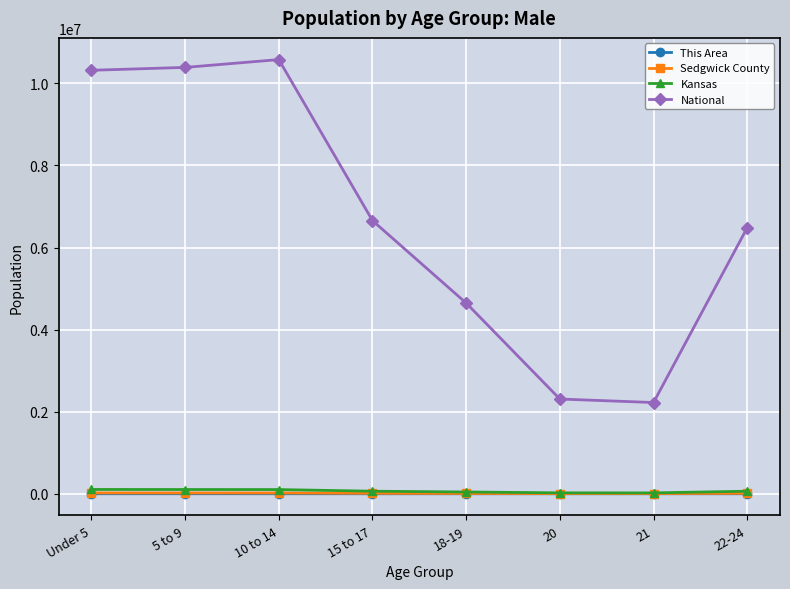

True or false: This Area has more than 0 interior local peaks.

True